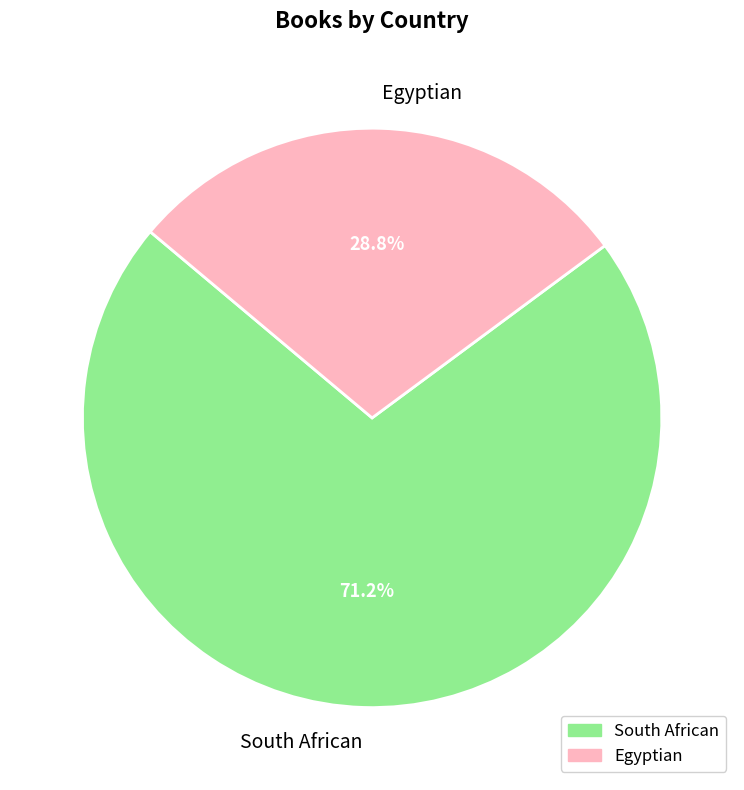

Which slice is the largest?

South African